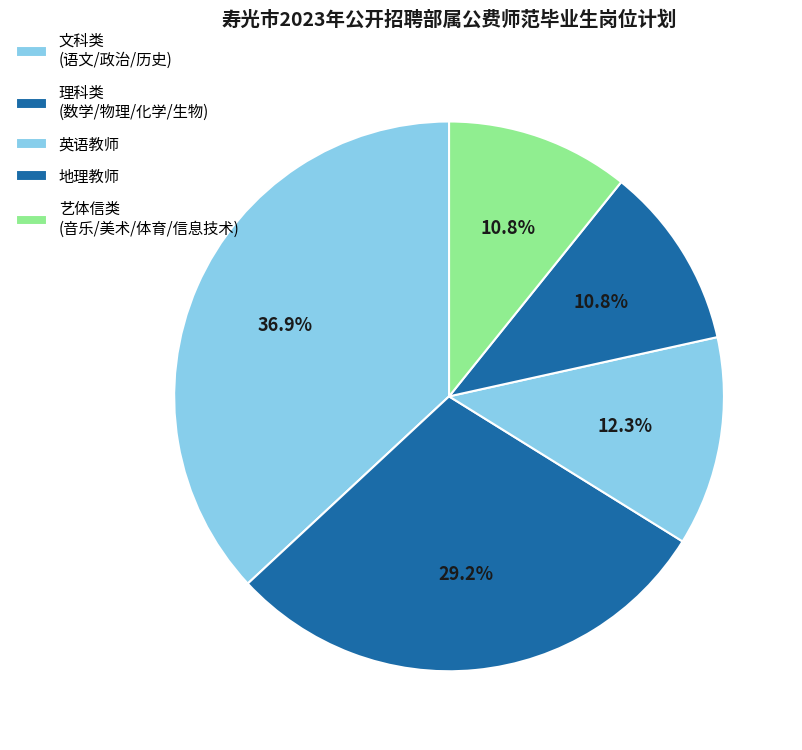

How many slices are in this pie chart?

5